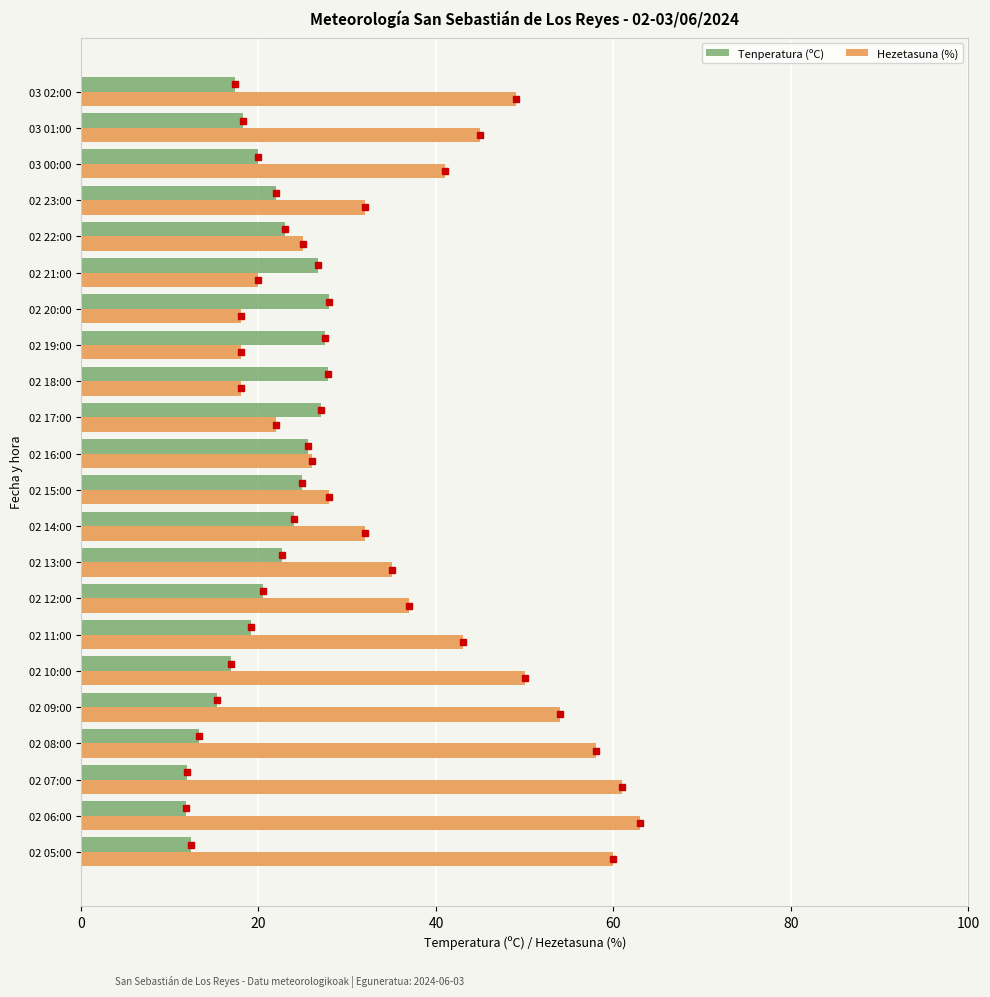

What is the average value of the Tenperatura (ºC) series?

20.7